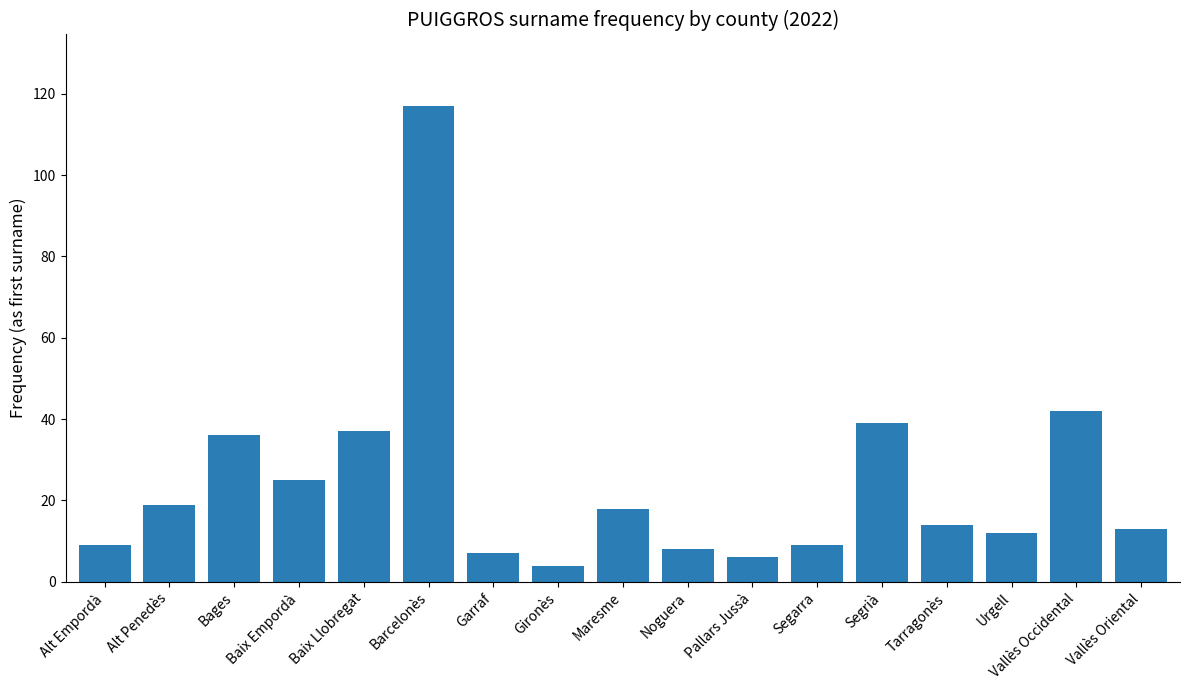

Reading left to right, transcribe all the data shown in this chart.

Alt Empordà=9	Alt Penedès=19	Bages=36	Baix Empordà=25	Baix Llobregat=37	Barcelonès=117	Garraf=7	Gironès=4	Maresme=18	Noguera=8	Pallars Jussà=6	Segarra=9	Segrià=39	Tarragonès=14	Urgell=12	Vallès Occidental=42	Vallès Oriental=13